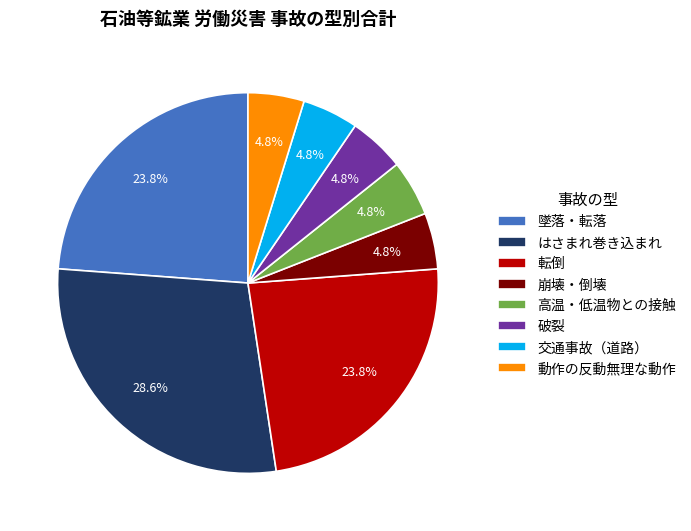

What is the largest slice in the pie chart?

はさまれ巻き込まれ